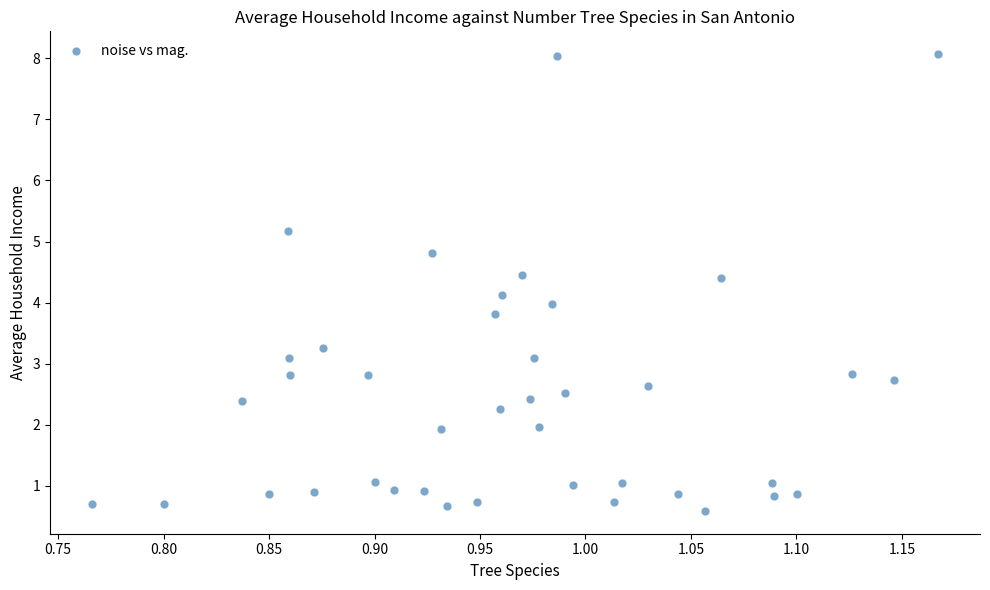

What is the range of Y values (max minus min)?

7.5